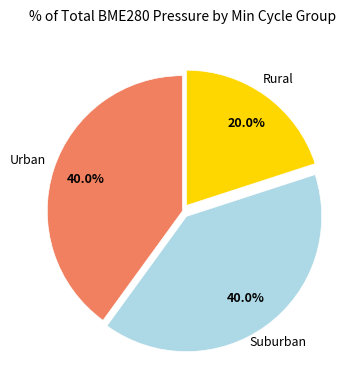

What is the smallest slice in the pie chart?

Rural